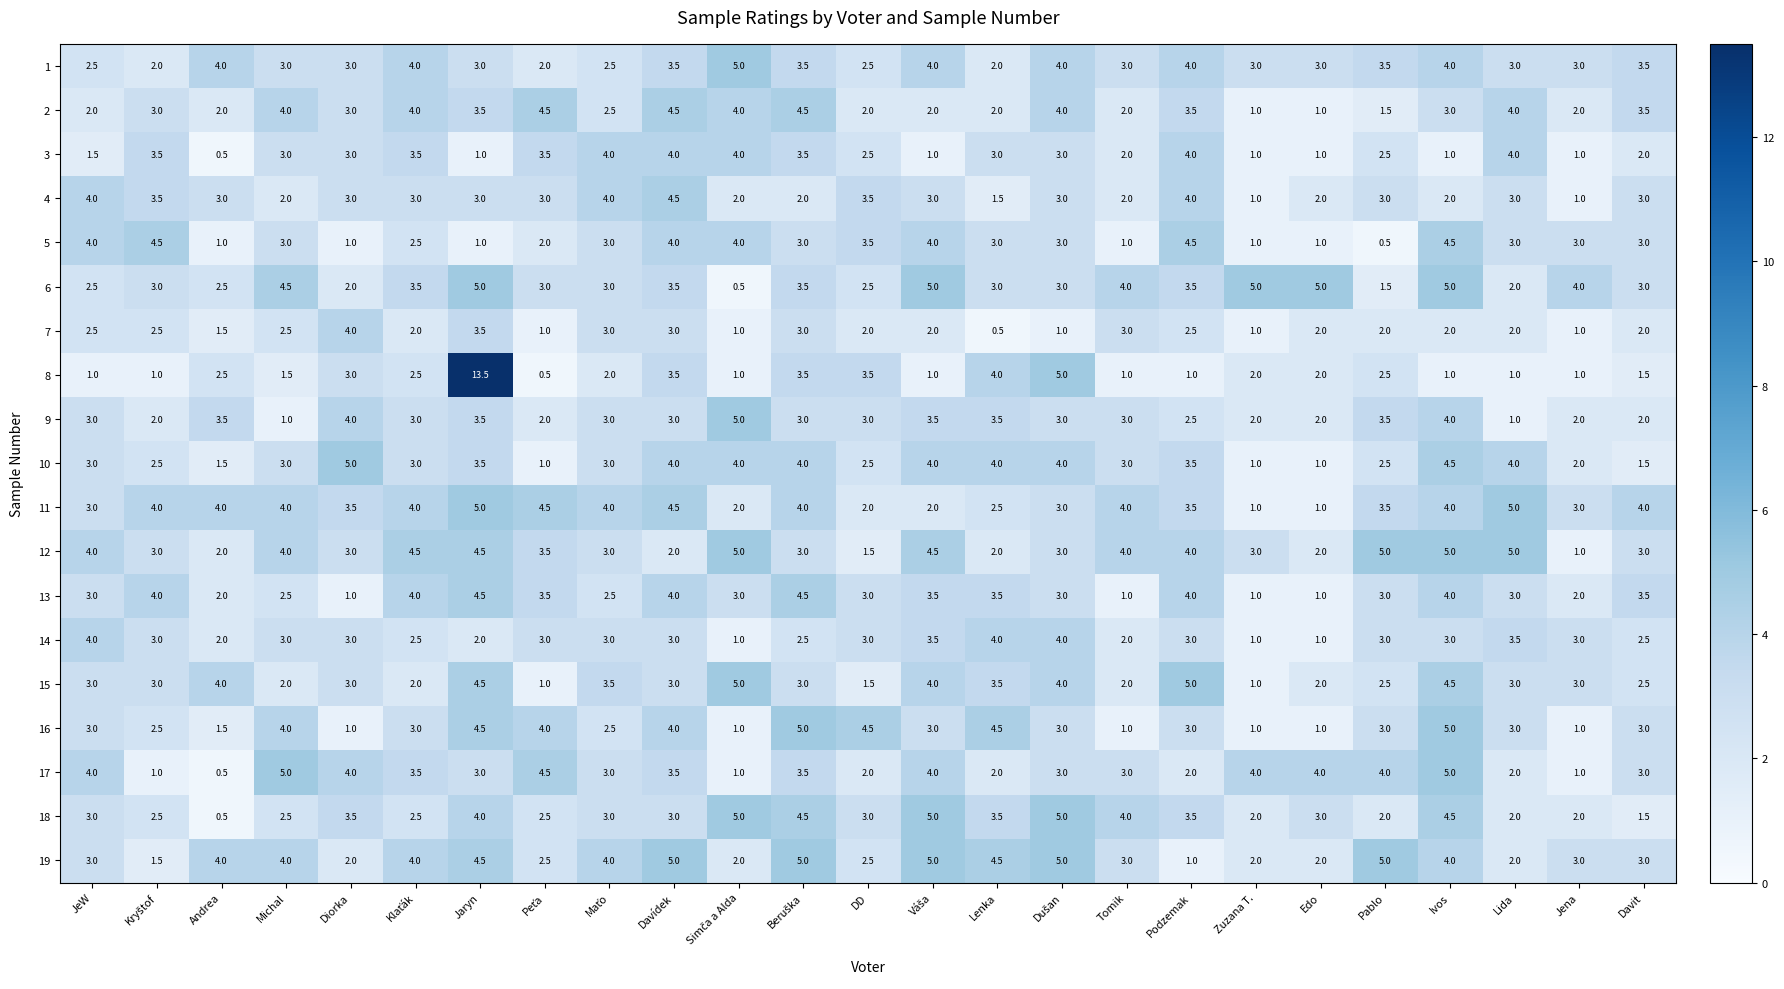

The value of 12 at Edo is 2.0. True or false?

True